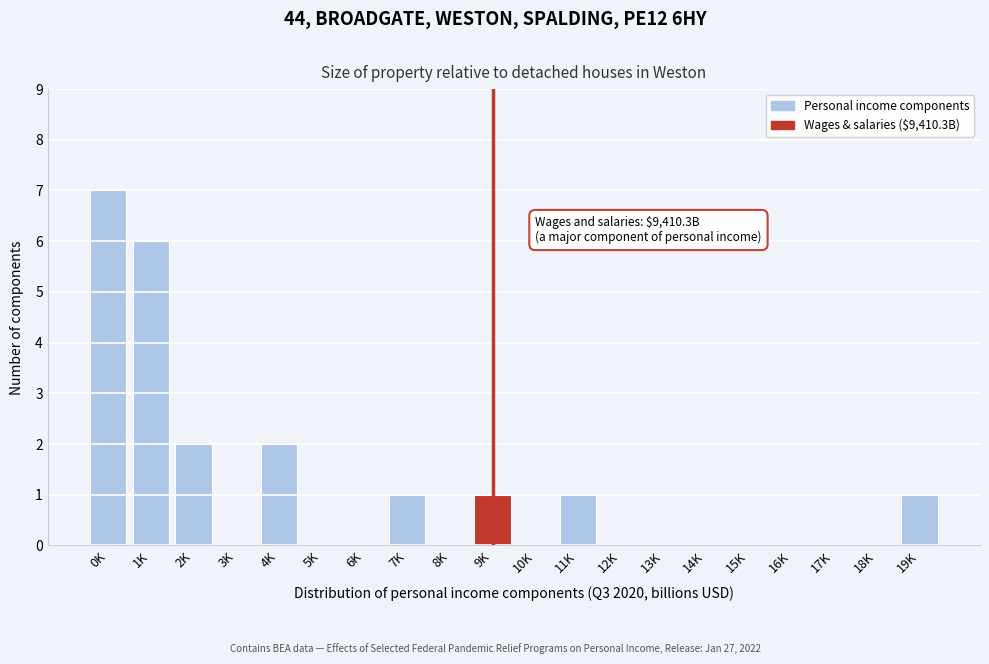

Reading left to right, extract all data points from this chart.

0K=7	1K=6	2K=2	3K=0	4K=2	5K=0	6K=0	7K=1	8K=0	9K=1	10K=0	11K=1	12K=0	13K=0	14K=0	15K=0	16K=0	17K=0	18K=0	19K=1